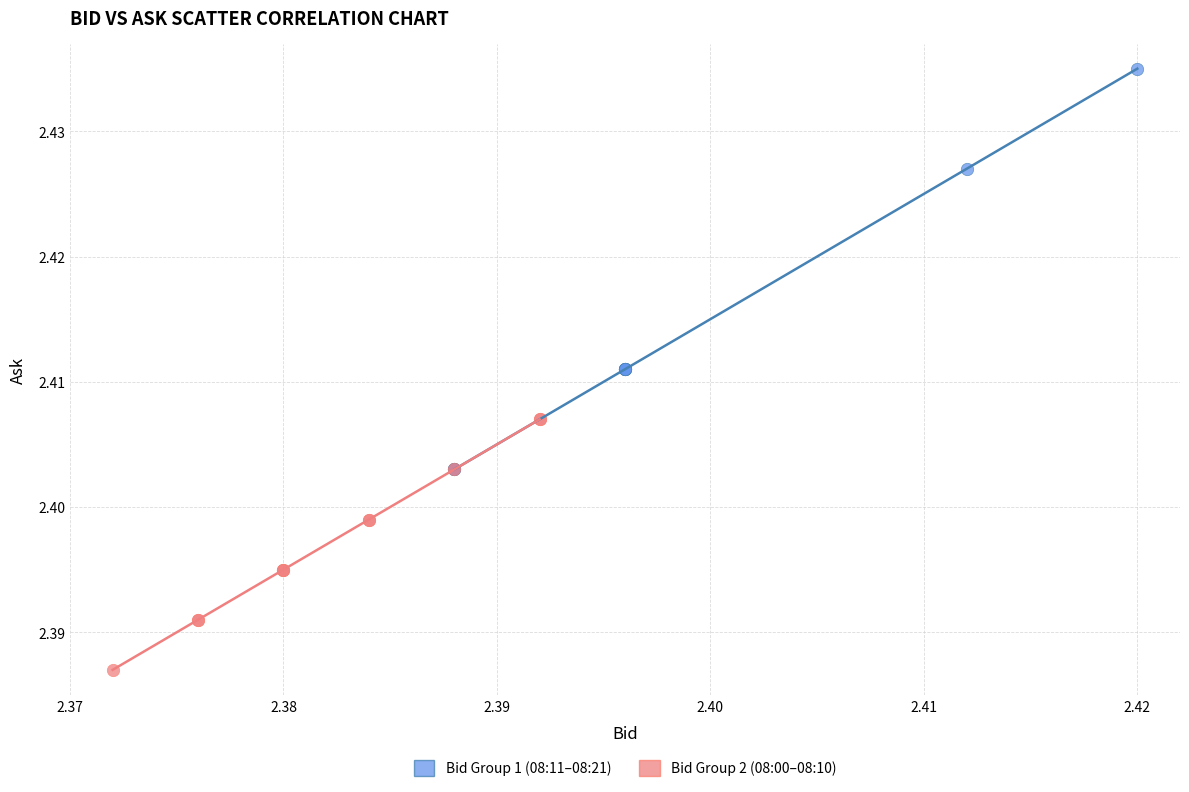

Which series reaches the maximum Y coordinate?

Bid Group 1 (08:11–08:21)